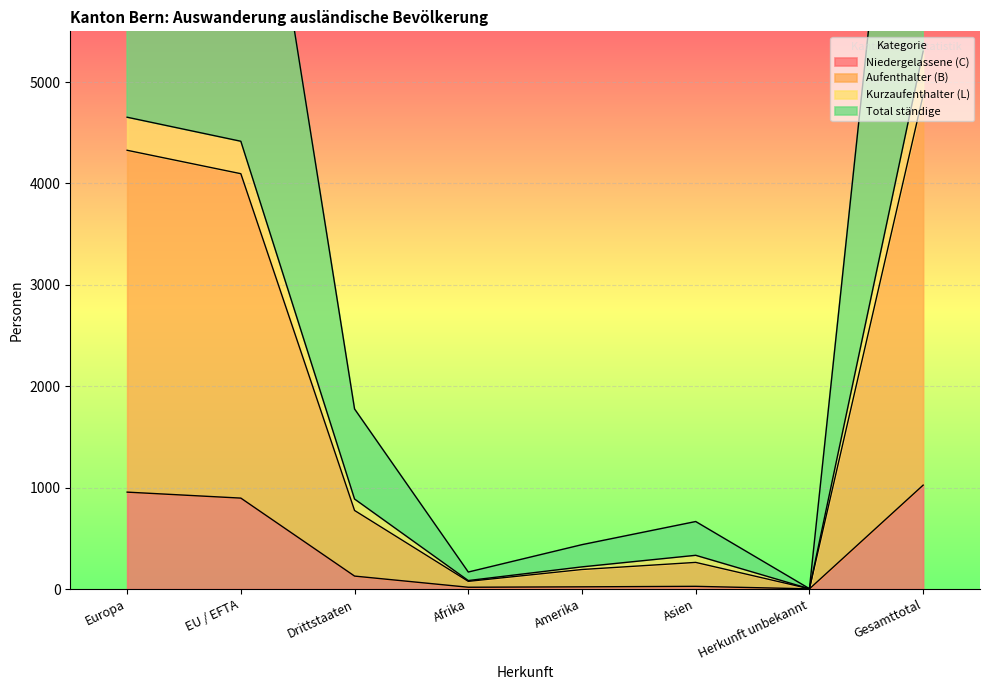

Is it true that Niedergelassene (C) equals 1405 at Gesamttotal?

False